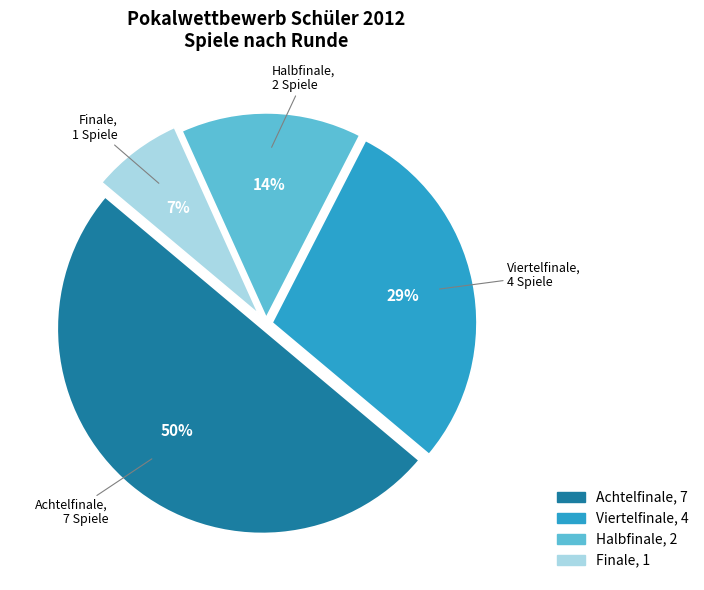

True or false: Viertelfinale accounts for 29% of the total.

True